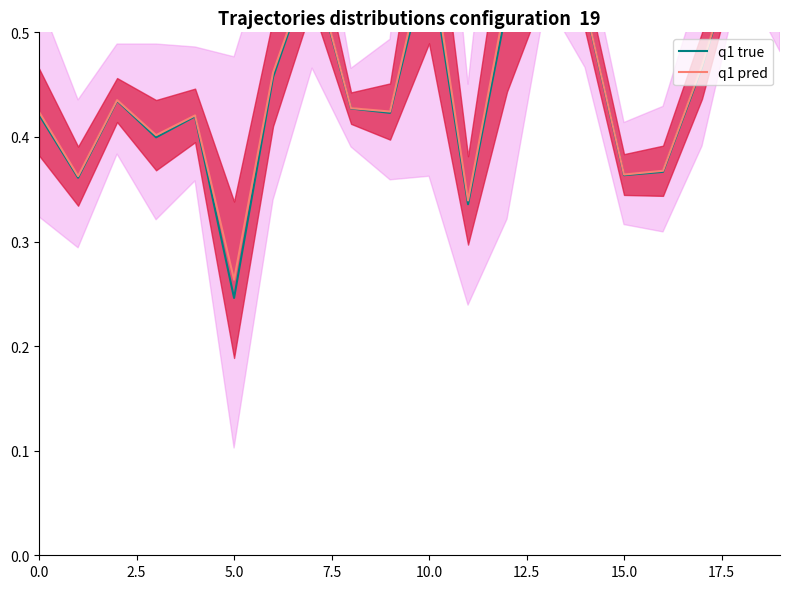

Which series has the largest range (max minus min)?

q1 true